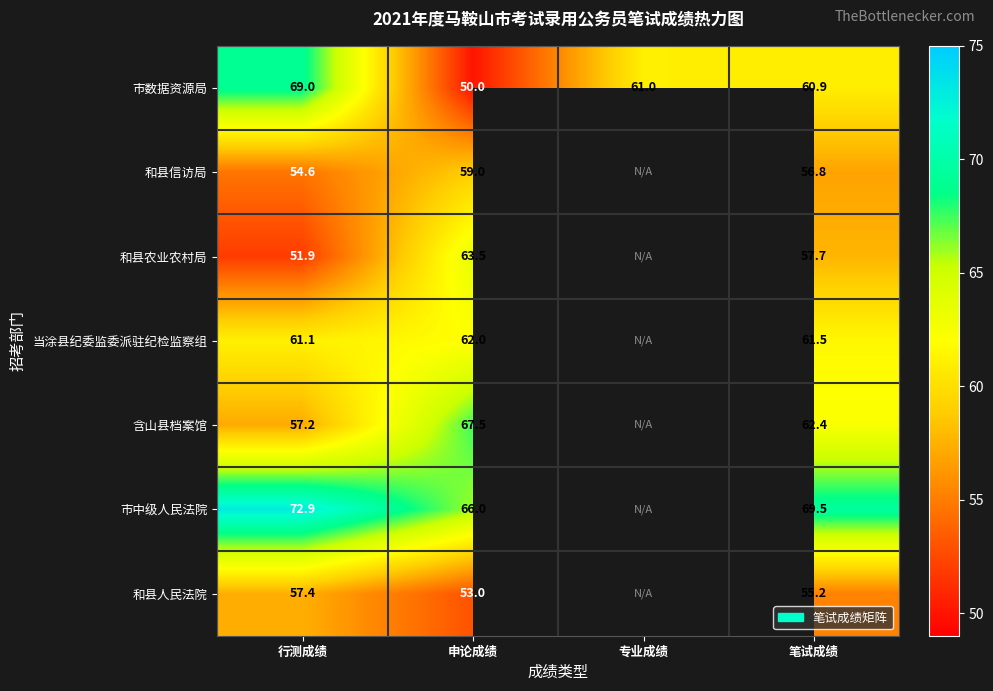

Is it true that 市数据资源局 equals 65.9 at 申论成绩?

False